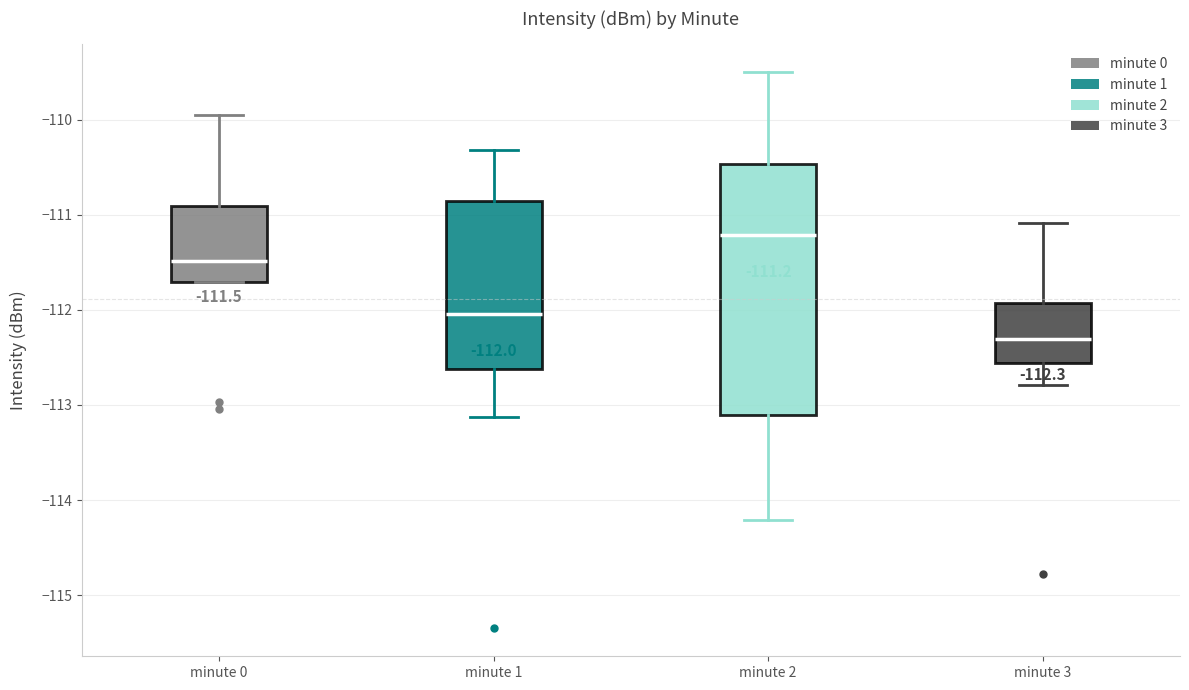

Comparing the boxes themselves (not the whiskers), which one is the tallest?

minute 2